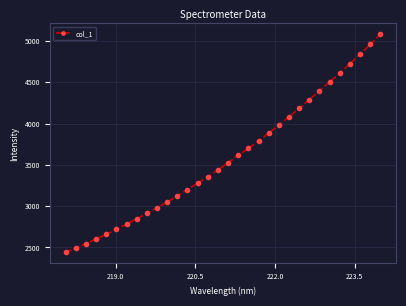

What is the value of the 13th point from the left?

3200.5